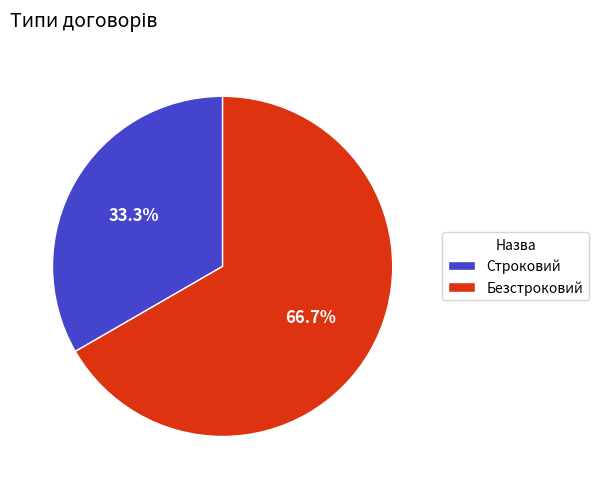

To the nearest percent, what is the average slice percentage?

50%